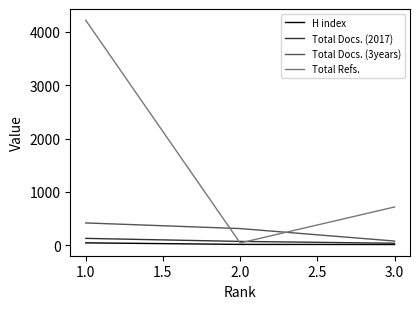

Is the value of Total Docs. (2017) at 3.0 greater than the value of Total Docs. (3years) at 2.0?

No